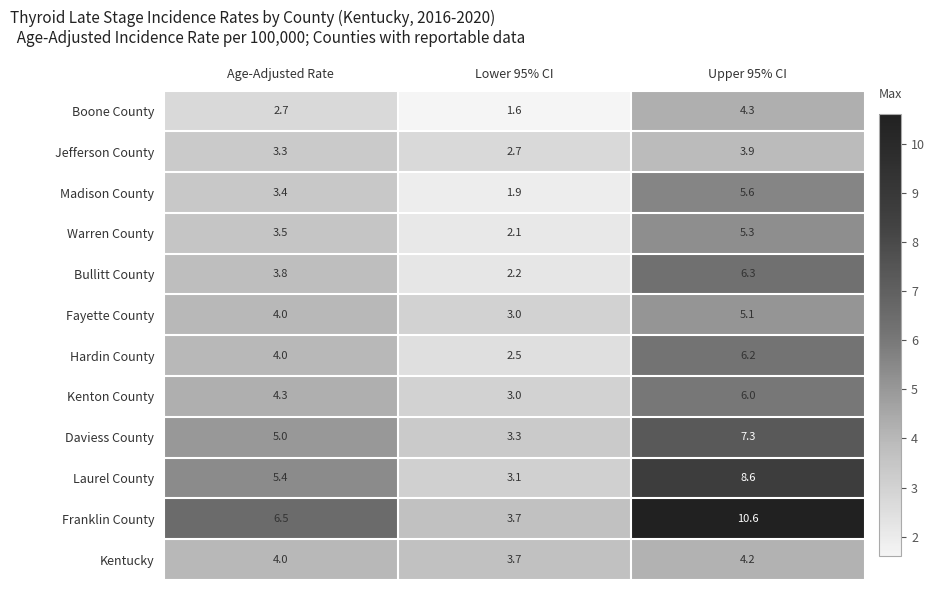

How many categories are shown in the chart?

3